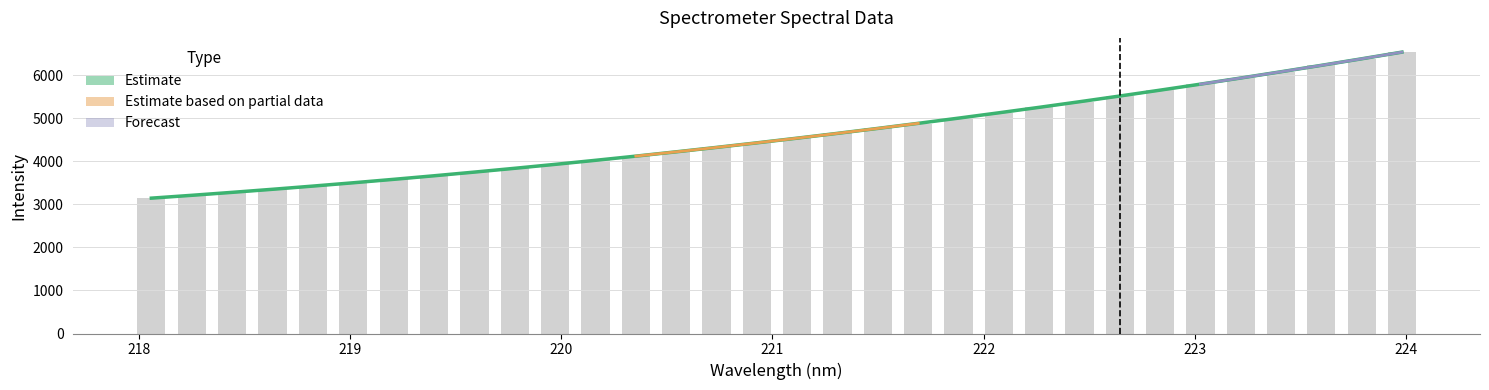

Between 219.7801 and 218.0596, which is larger?

219.7801